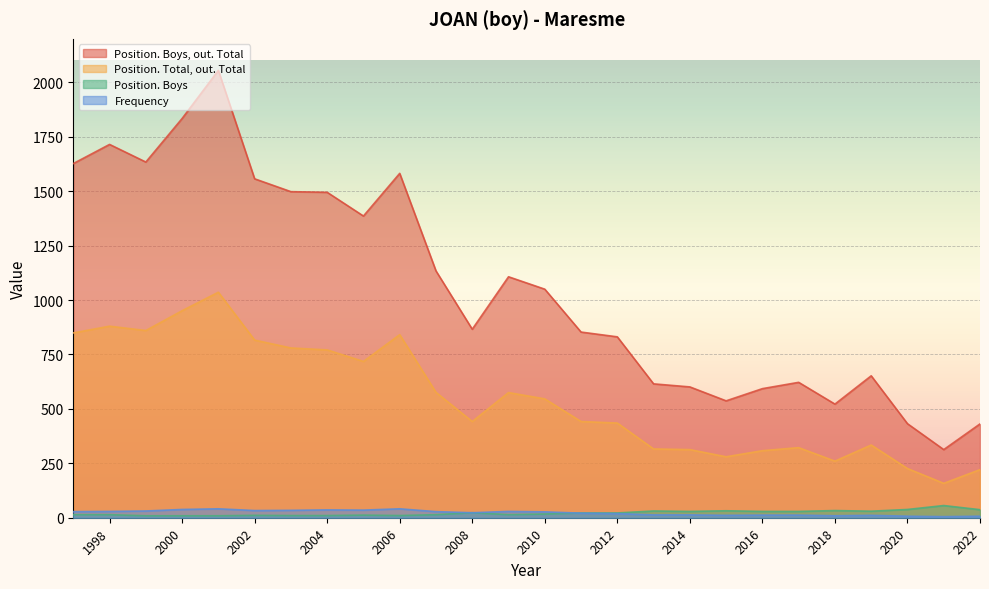

How many lines are shown in the chart?

4